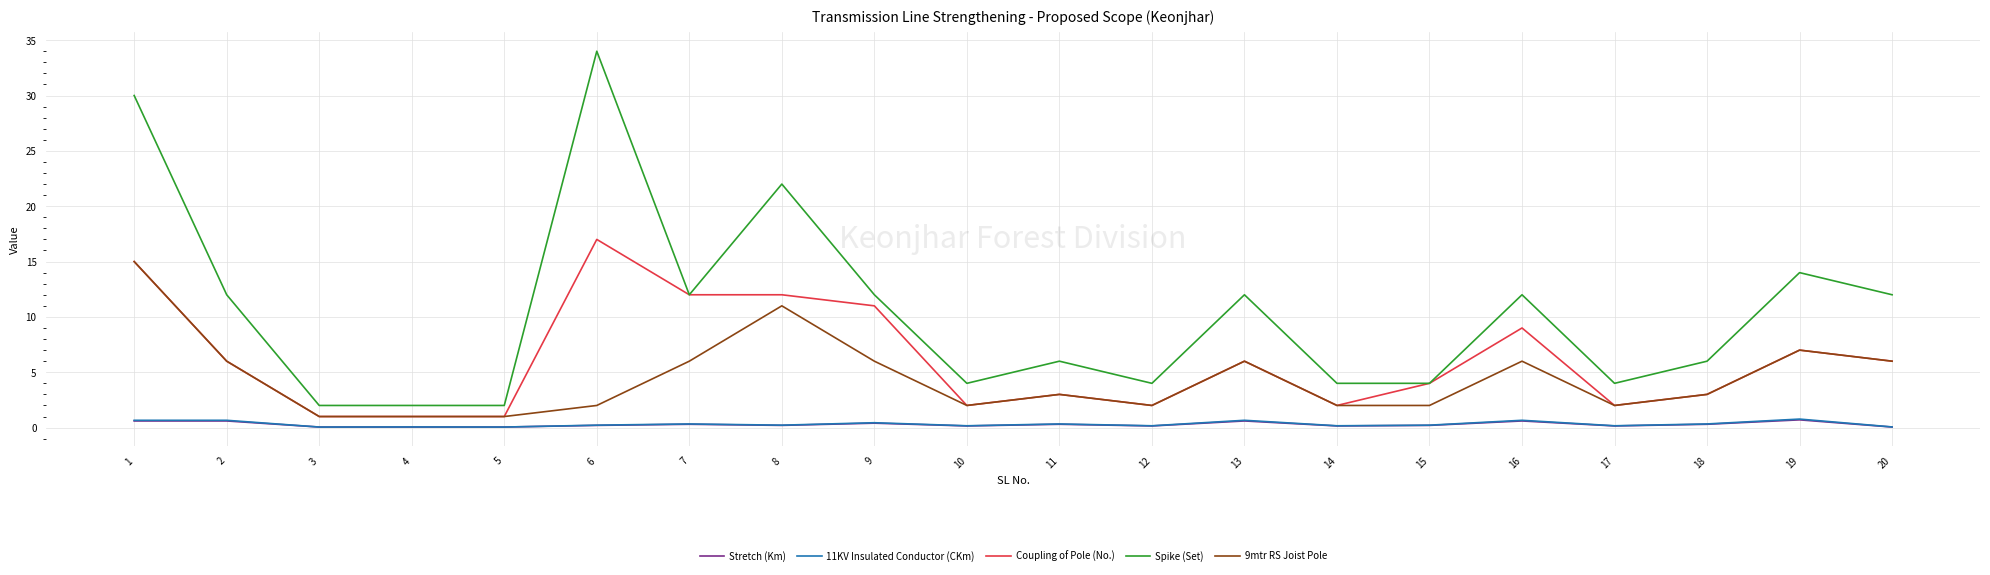

Which label corresponds to the largest value in the chart?

6